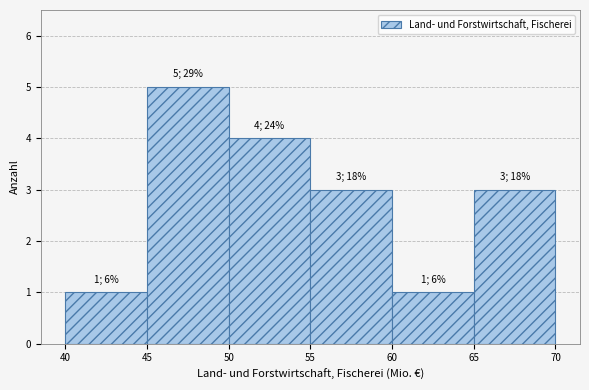

Which range on the x-axis has the tallest bar?

45 to 50